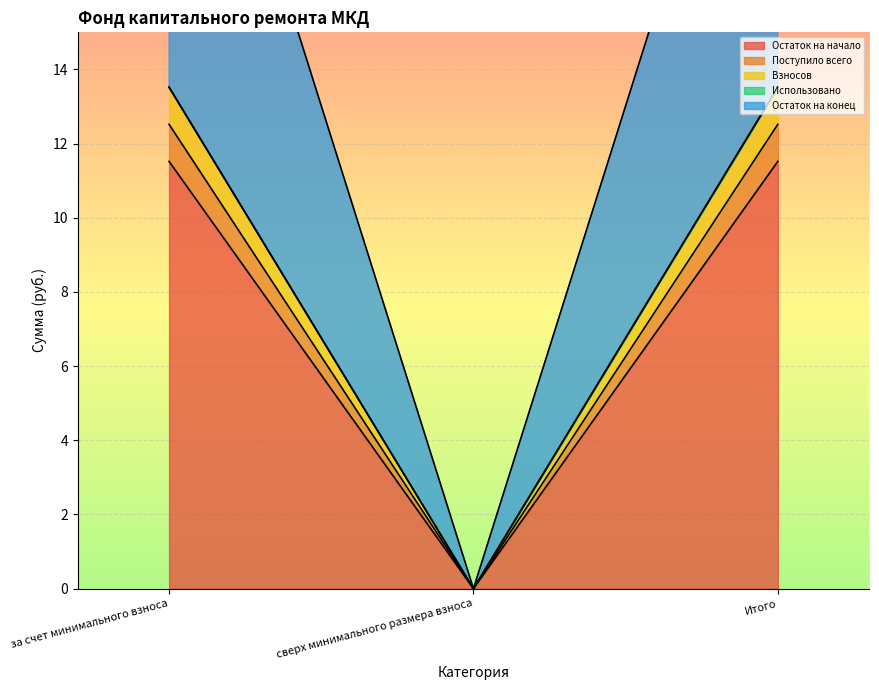

At how many categories does at least one series exceed 5?

2